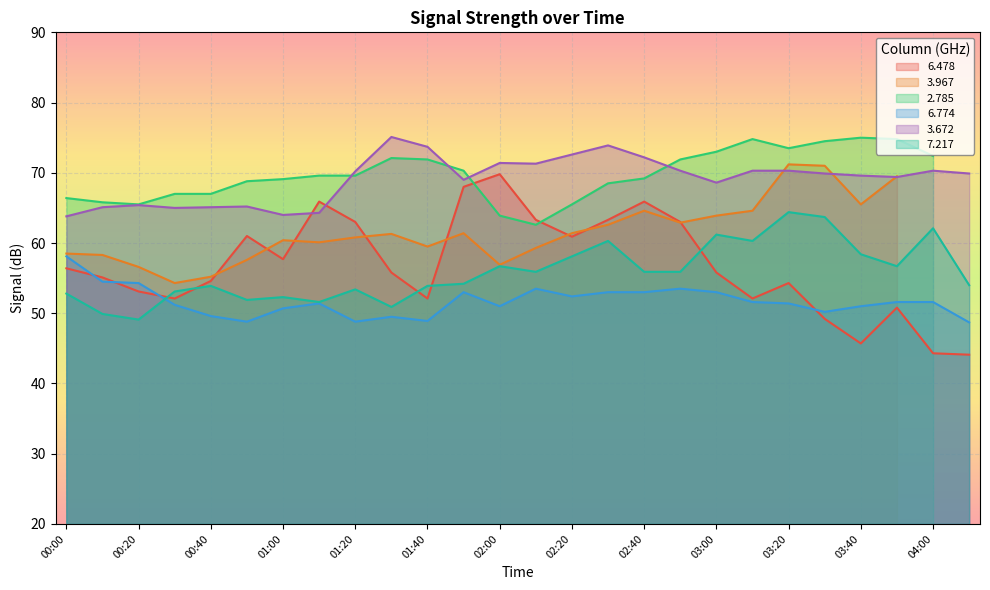

Is it true that   7.217 equals 21.0 at 04:00?

False